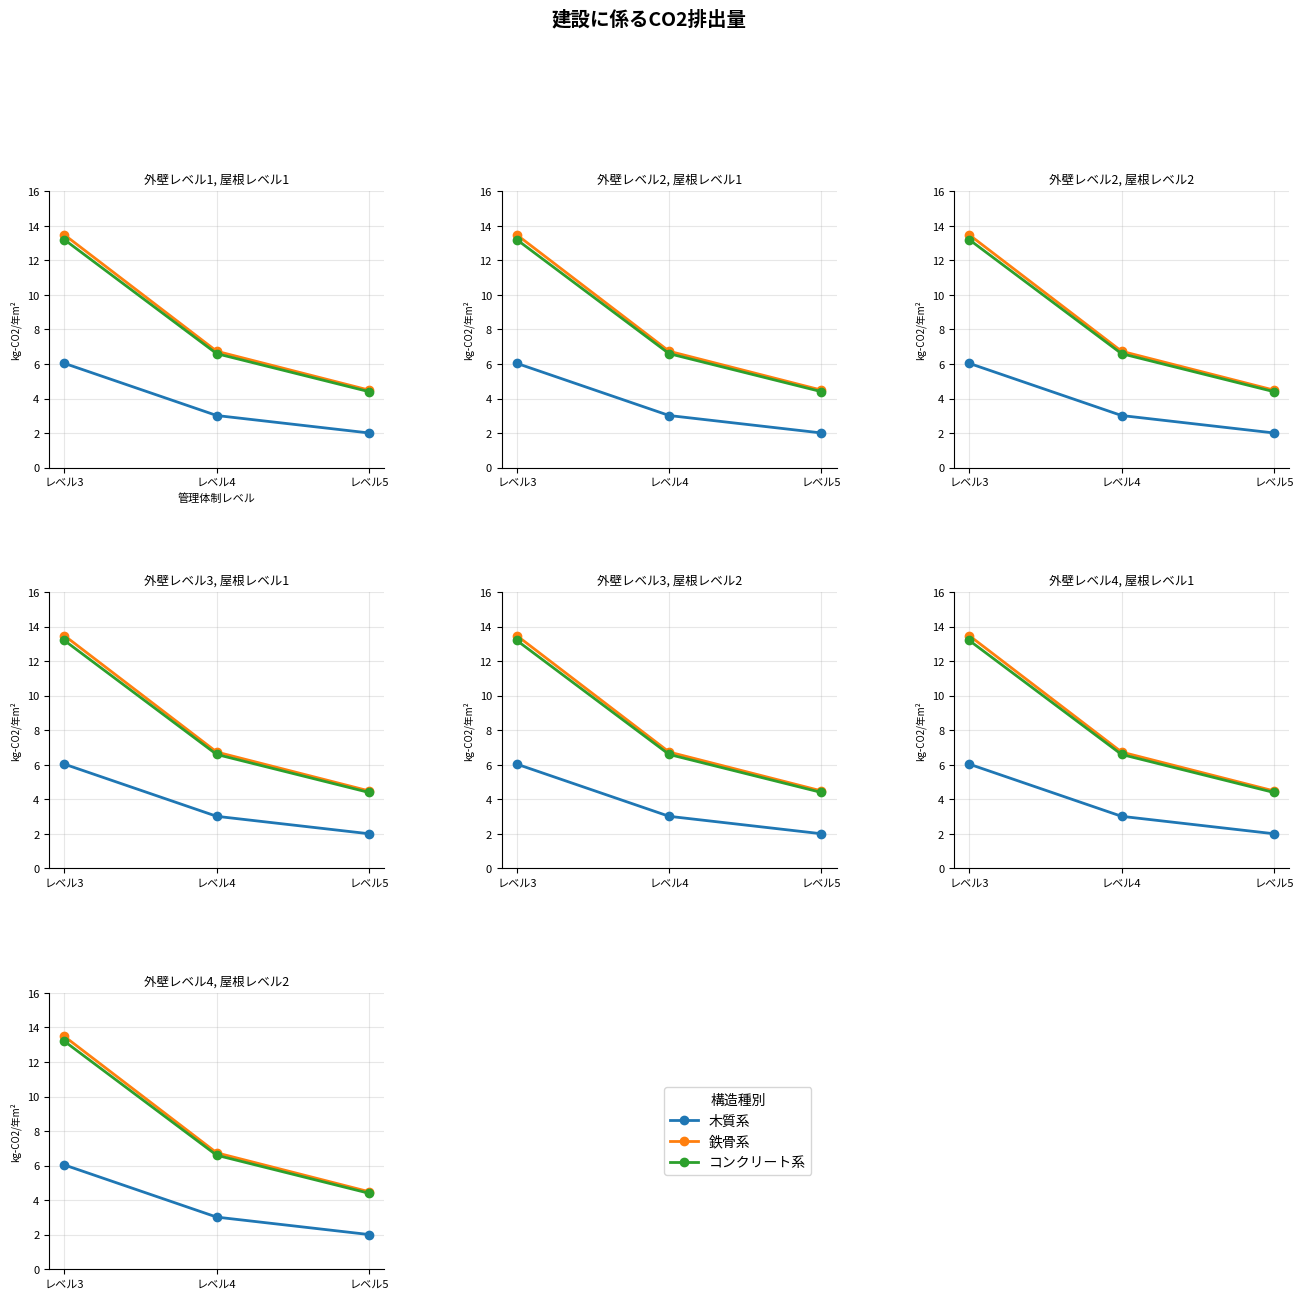

The value of コンクリート系 at レベル5 is 1.2. True or false?

False